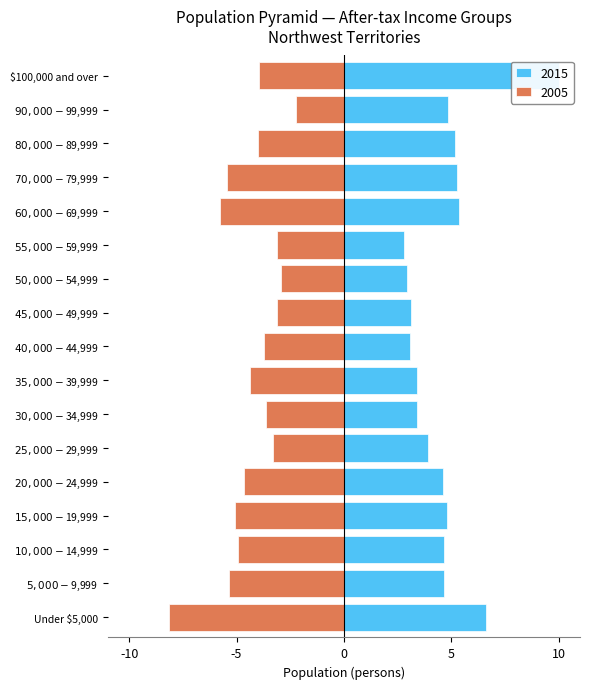

Reading left to right, what are all the values shown in this chart?

2015: Under $5,000=6.6	$5,000-$9,999=4.7	$10,000-$14,999=4.6	$15,000-$19,999=4.8	$20,000-$24,999=4.6	$25,000-$29,999=3.9	$30,000-$34,999=3.4	$35,000-$39,999=3.4	$40,000-$44,999=3.1	$45,000-$49,999=3.1	$50,000-$54,999=3.0	$55,000-$59,999=2.8	$60,000-$69,999=5.4	$70,000-$79,999=5.3	$80,000-$89,999=5.2	$90,000-$99,999=4.9	$100,000 and over=10.0
2005: Under $5,000=-8.2	$5,000-$9,999=-5.4	$10,000-$14,999=-4.9	$15,000-$19,999=-5.1	$20,000-$24,999=-4.6	$25,000-$29,999=-3.3	$30,000-$34,999=-3.6	$35,000-$39,999=-4.4	$40,000-$44,999=-3.7	$45,000-$49,999=-3.1	$50,000-$54,999=-2.9	$55,000-$59,999=-3.1	$60,000-$69,999=-5.8	$70,000-$79,999=-5.4	$80,000-$89,999=-4.0	$90,000-$99,999=-2.2	$100,000 and over=-3.9